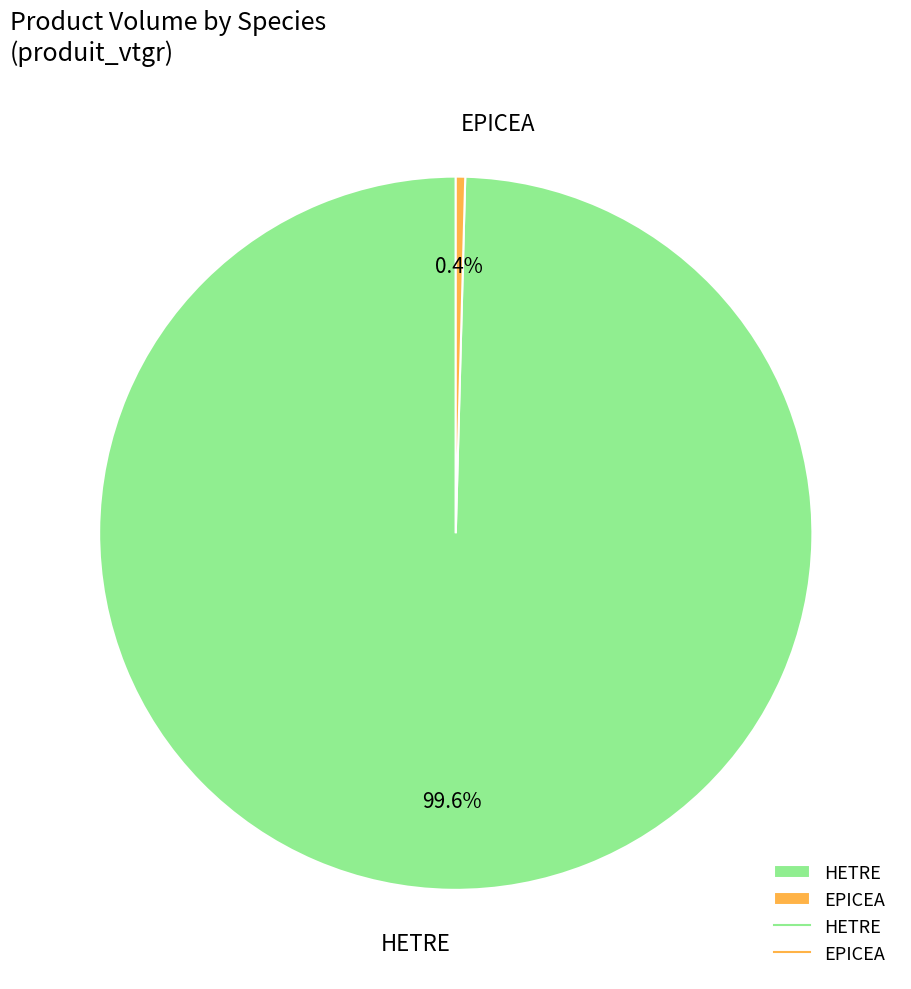

The EPICEA slice represents 7% of the pie. True or false?

False